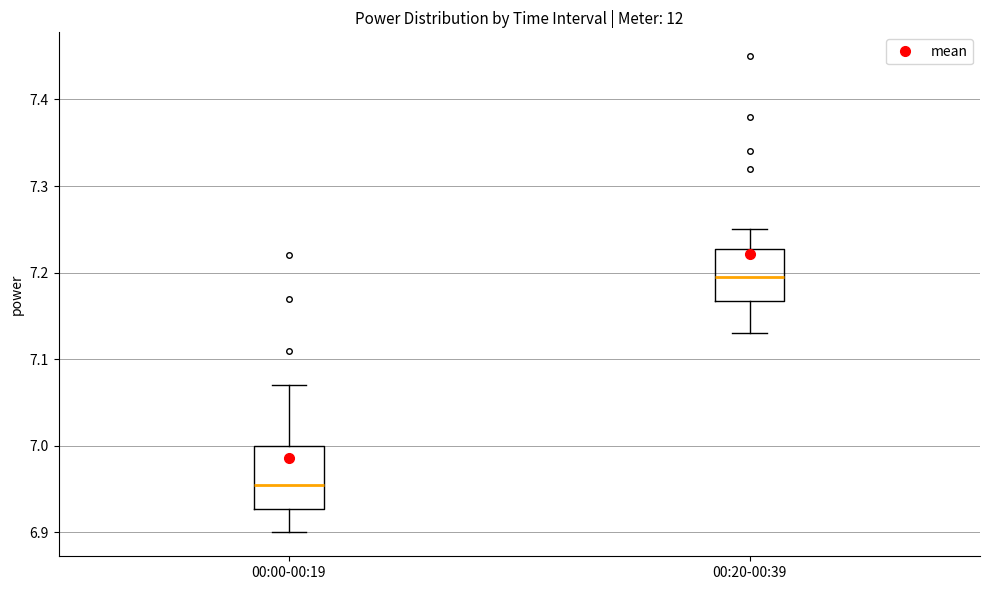

Which box's median line is the lowest?

00:00-00:19